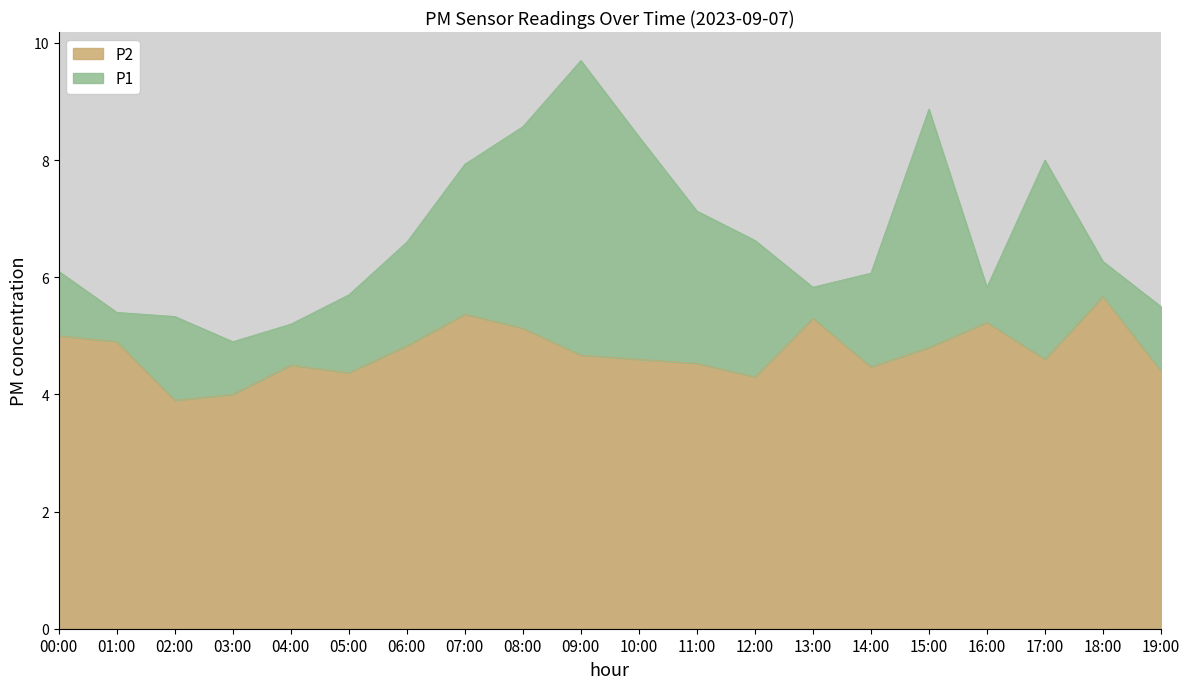

What are all the series names shown in the legend?

P2, P1